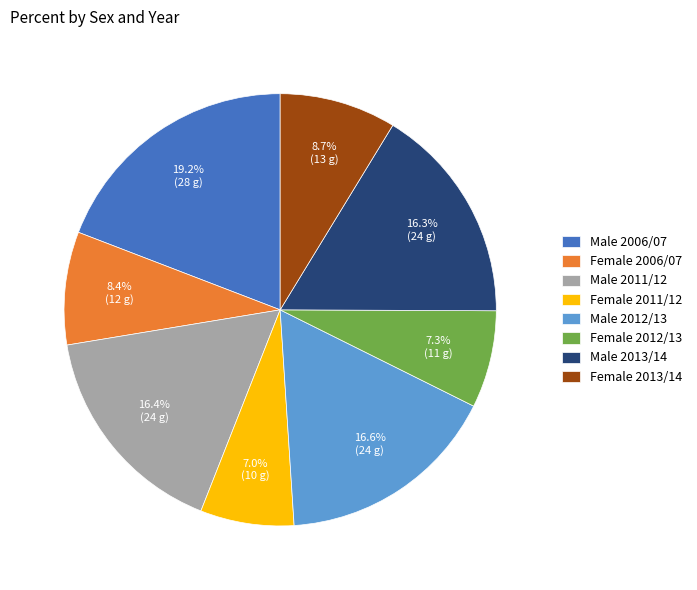

Which slice is the largest?

Male 2006/07